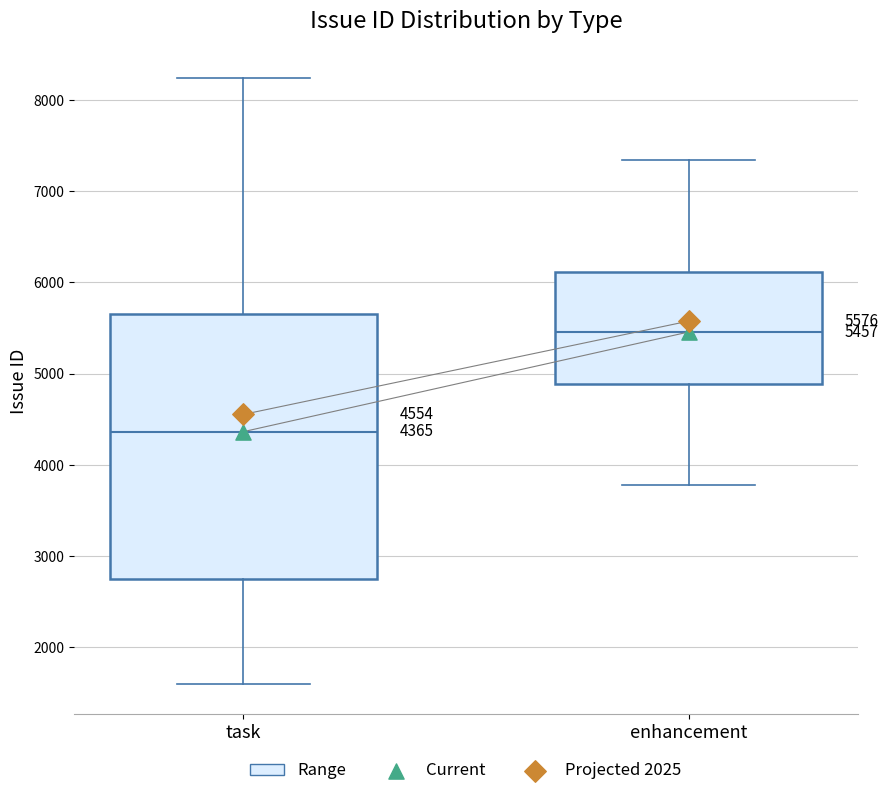

Which box's median line is the lowest?

task